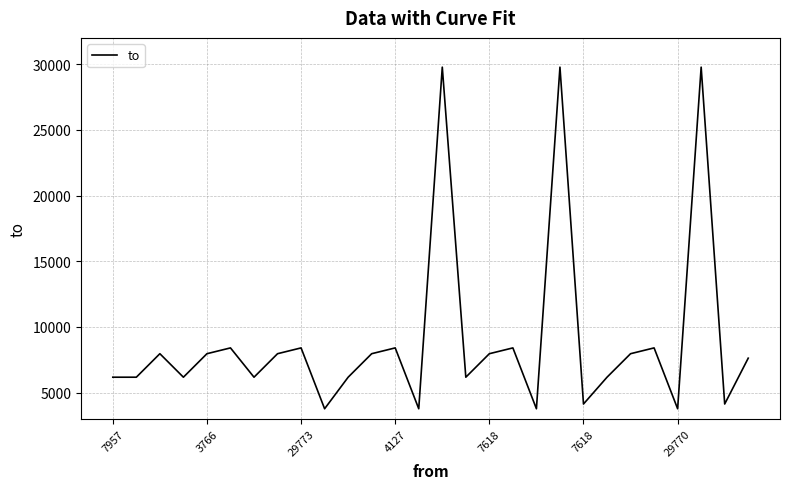

What is the difference between the maximum and minimum values?

26007